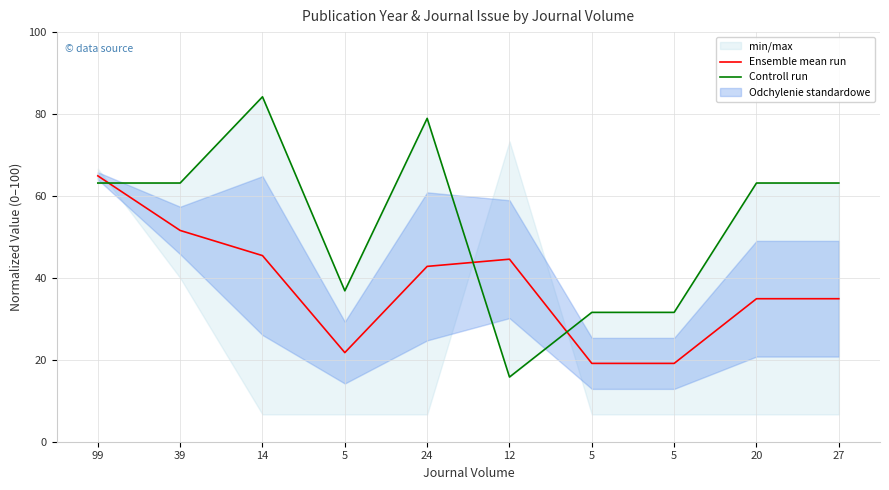

Which has a higher value, 12 or 14?

14